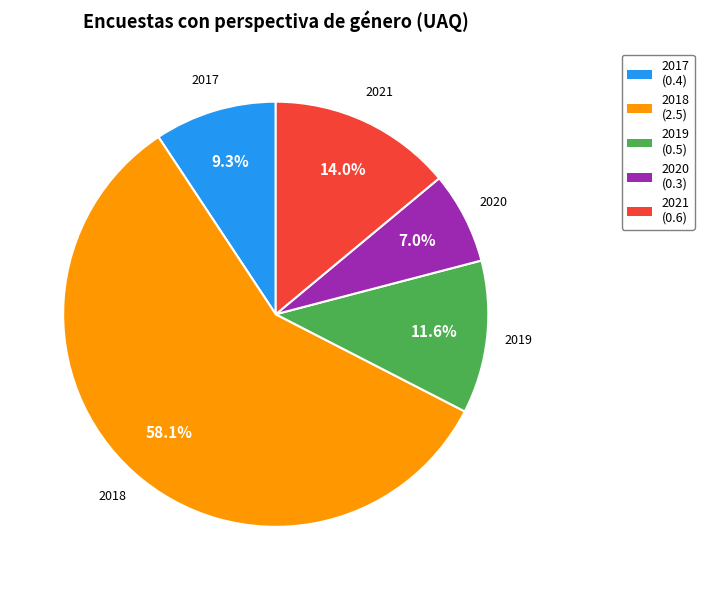

To the nearest percent, what is the average slice percentage?

20%